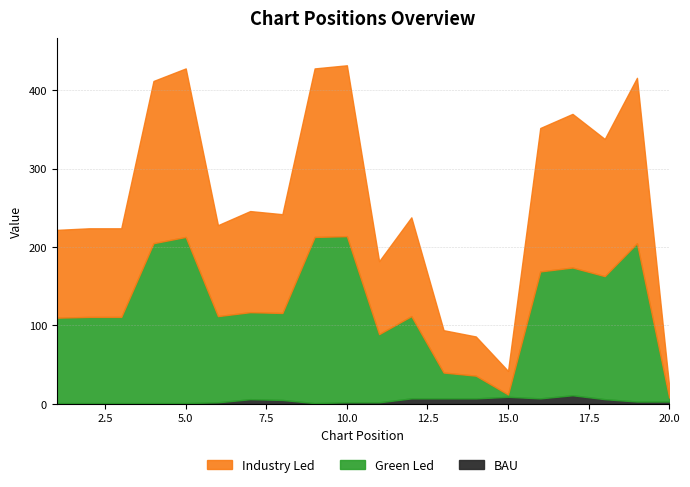

What is the highest value of the BAU series?

11